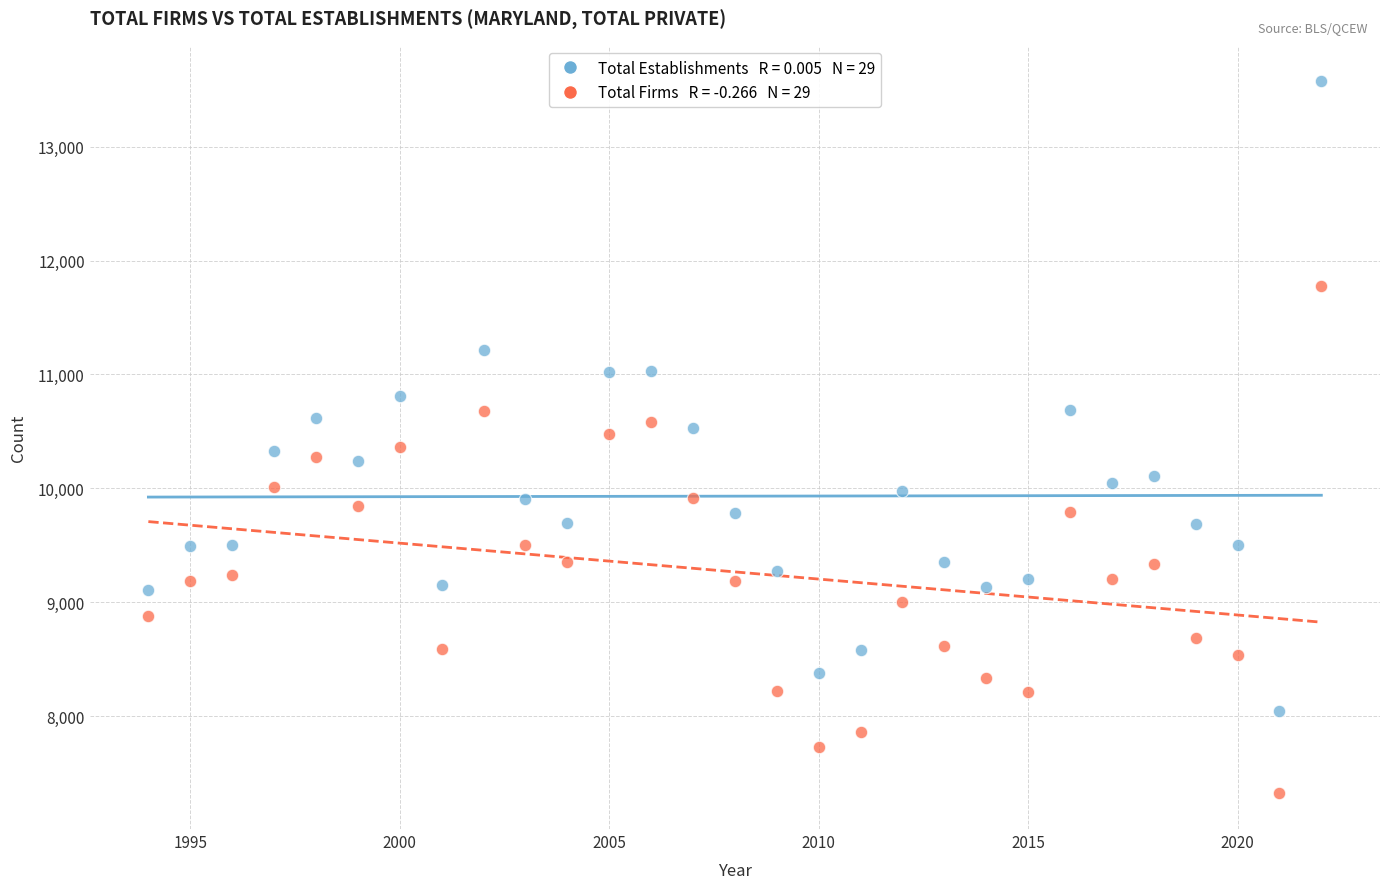

Across all data points, what is the range of X values (max minus min)?

28